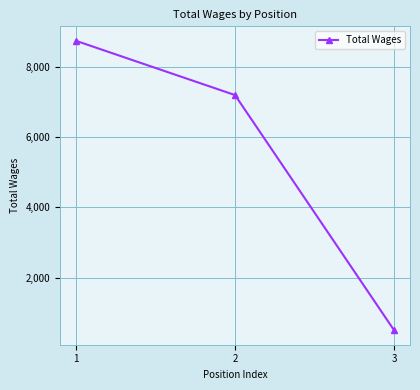

Count the number of data series in this chart.

1